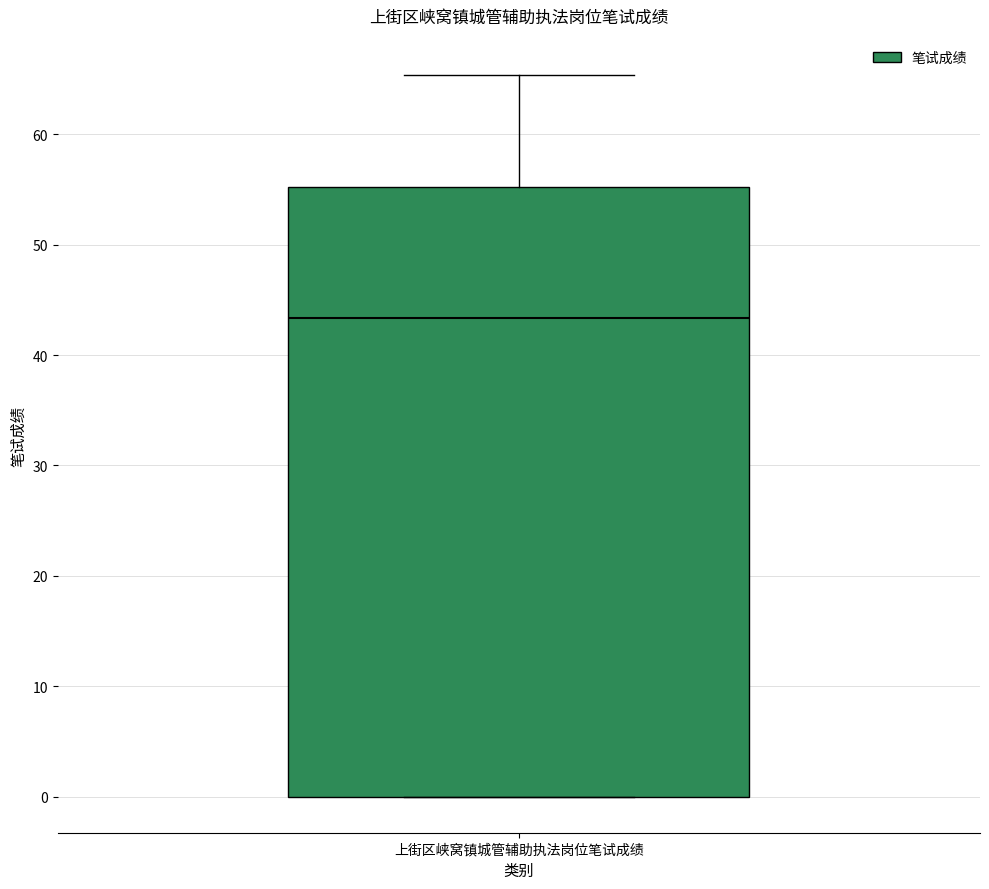

Where does the upper whisker of the box for 上街区峡窝镇城管辅助执法岗位笔试成绩 end on the y-axis? The values are not printed on the chart, so give them approximately, as read against the axis.

65